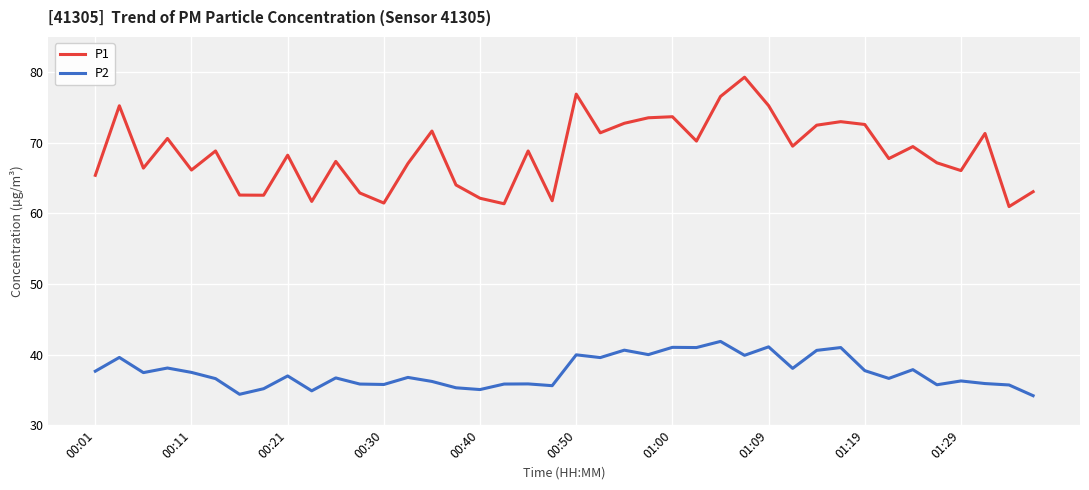

What is the average value of the P2 series?

37.5